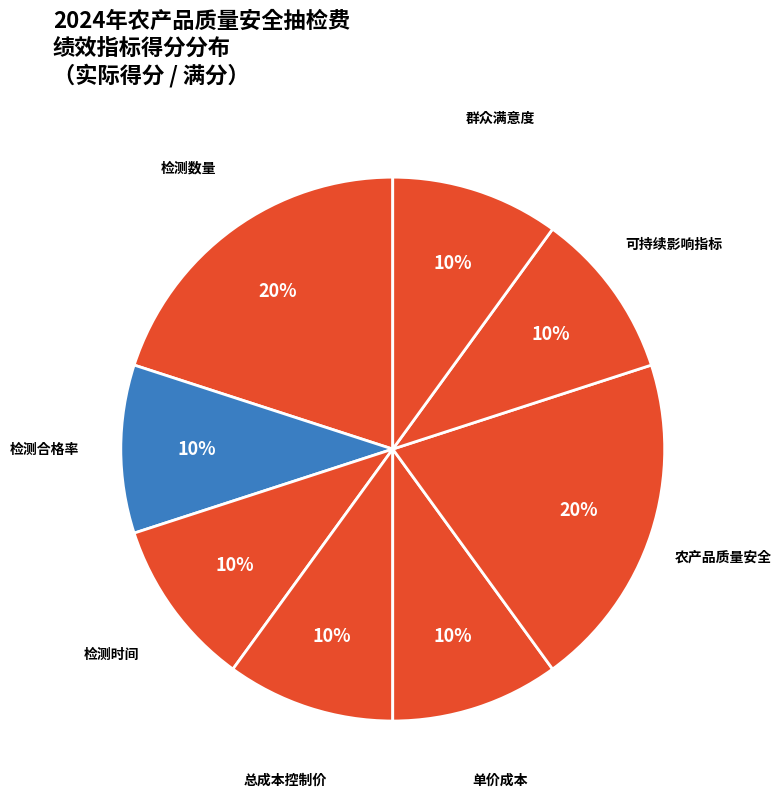

How many slices are in this pie chart?

8